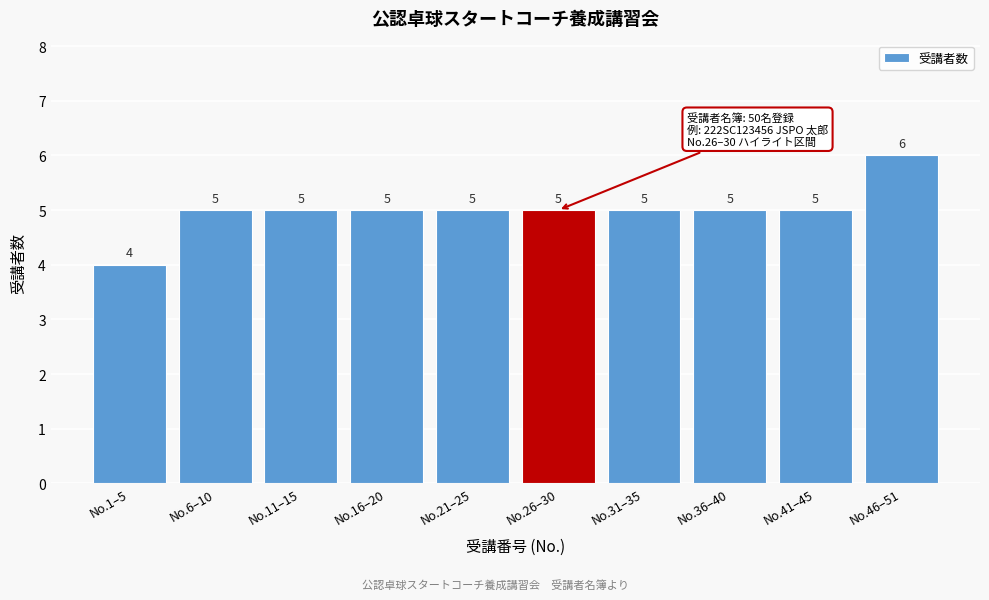

Reading left to right, what are all the values shown in this chart?

No.1–5=4	No.6–10=5	No.11–15=5	No.16–20=5	No.21–25=5	No.26–30=5	No.31–35=5	No.36–40=5	No.41–45=5	No.46–51=6